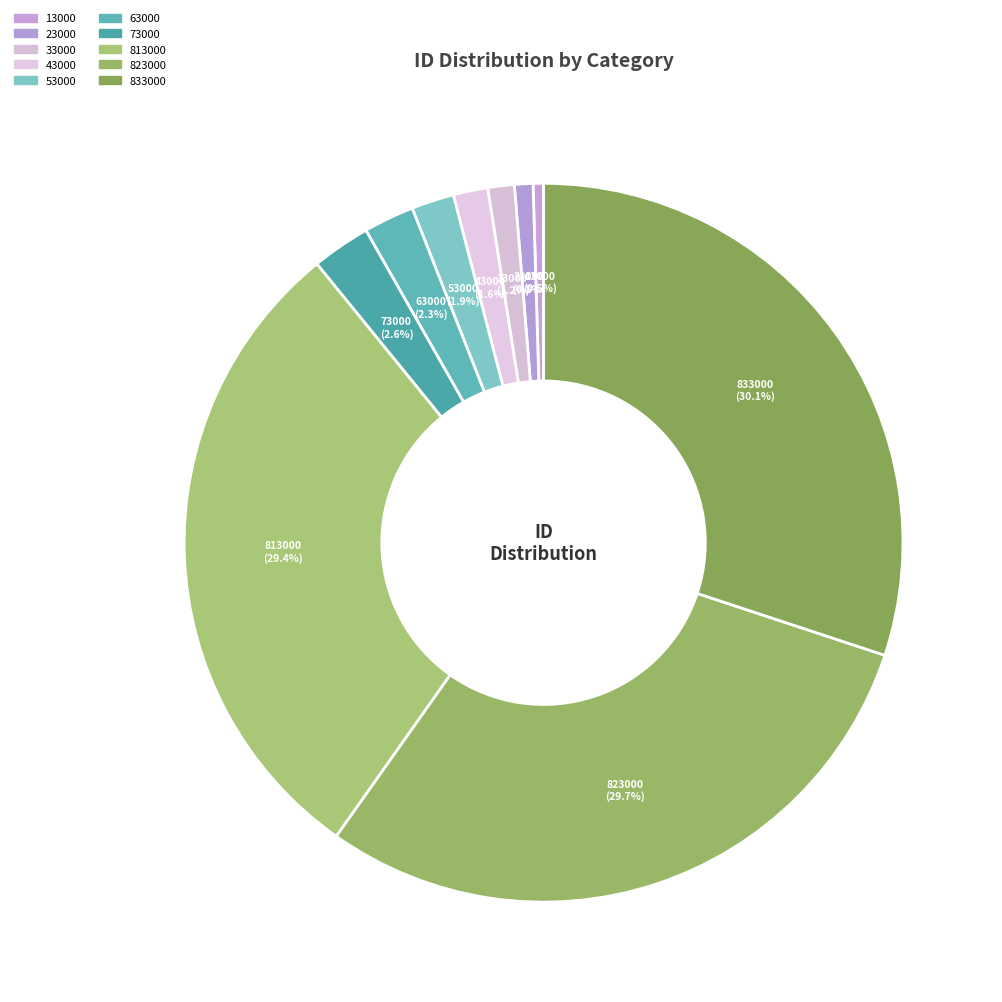

The 73000 slice represents 1% of the pie. True or false?

False